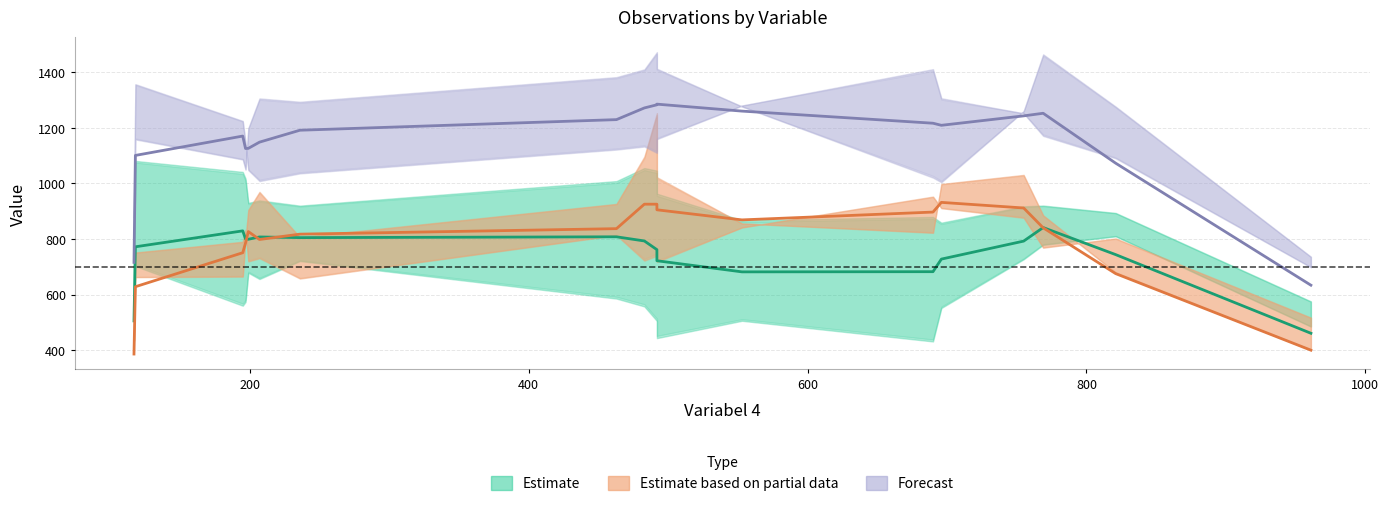

True or false: Forecast has more than 0 points higher than both neighbors.

True